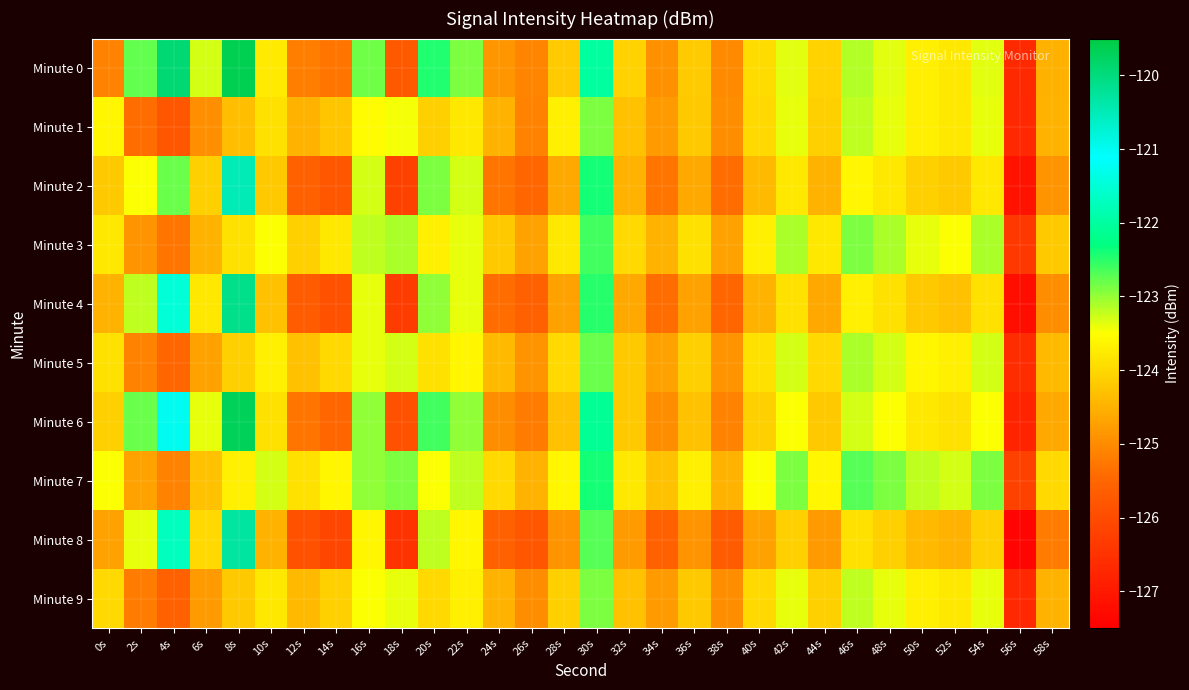

At 58s, list the series in order from largest to smallest.

Minute 7, Minute 3, Minute 5, Minute 1, Minute 9, Minute 0, Minute 6, Minute 2, Minute 4, Minute 8